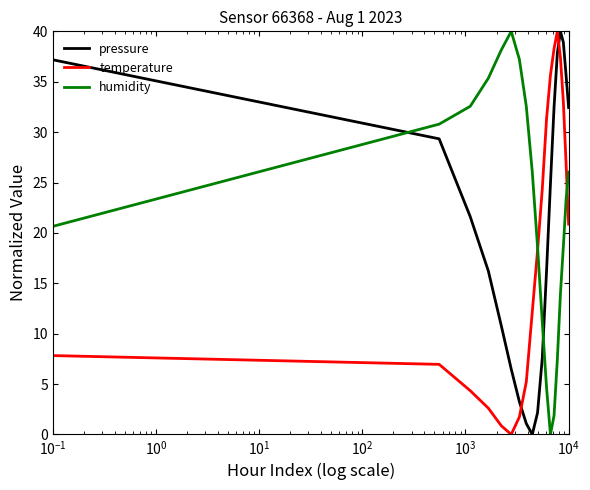

True or false: temperature and humidity cross at least once.

True